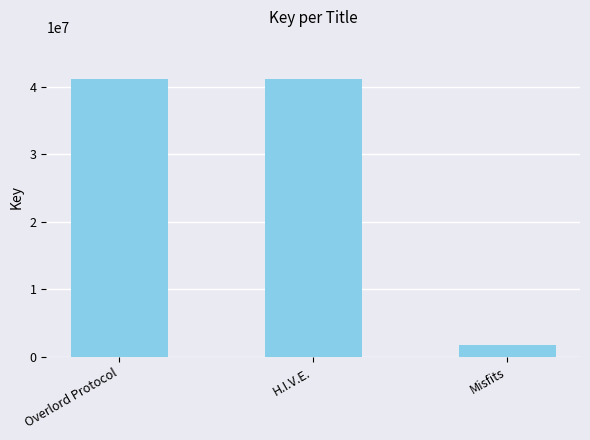

How many bars are there in total?

3